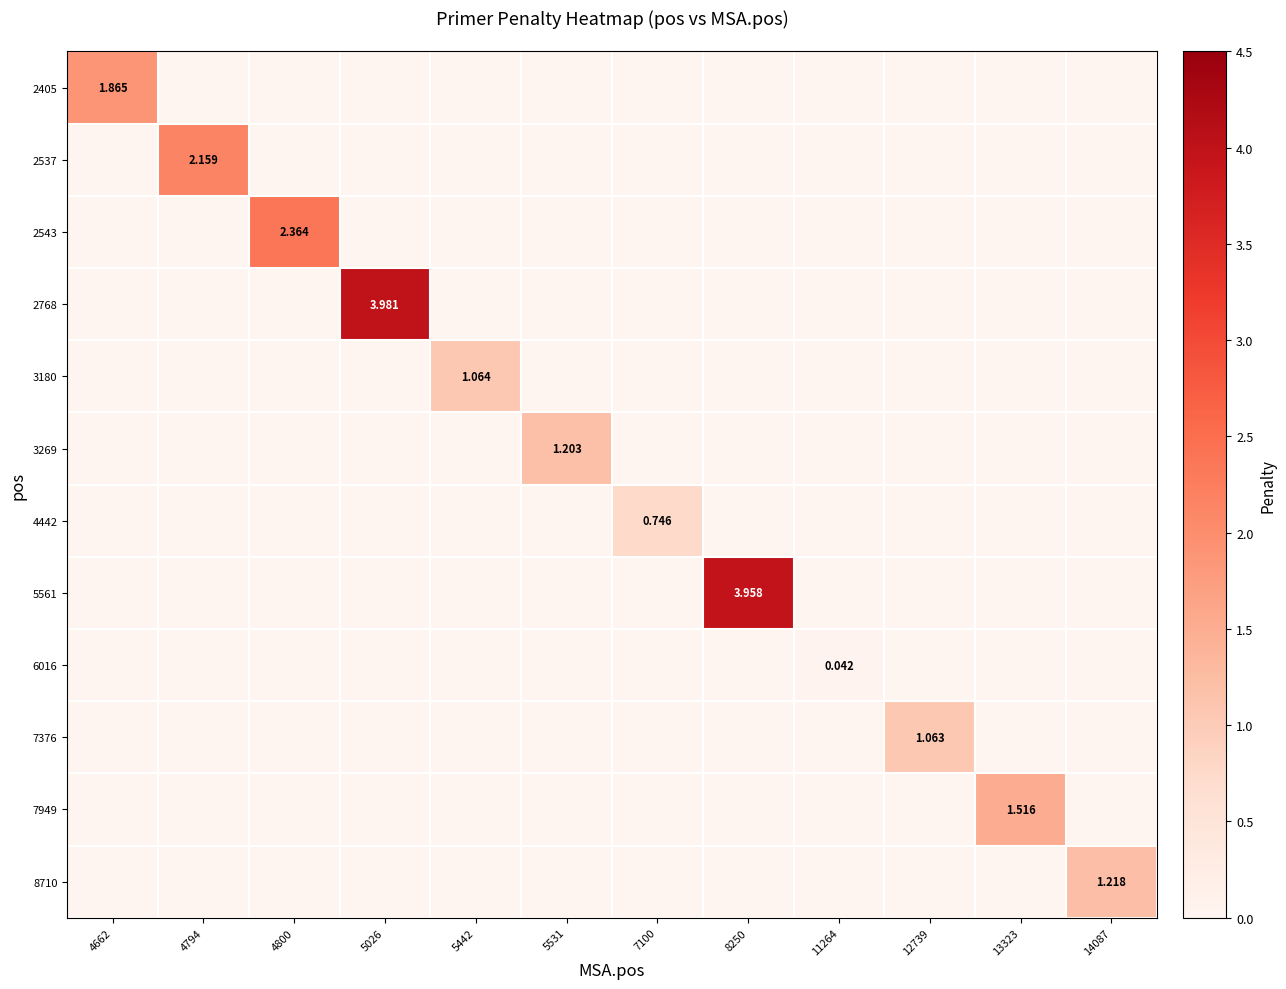

At 12739, list the series in order from largest to smallest.

7376, 2405, 2537, 2543, 2768, 3180, 3269, 4442, 5561, 6016, 7949, 8710